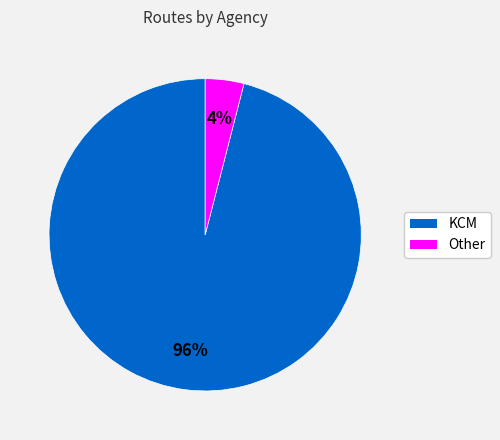

Which has a higher value, KCM or Other?

KCM